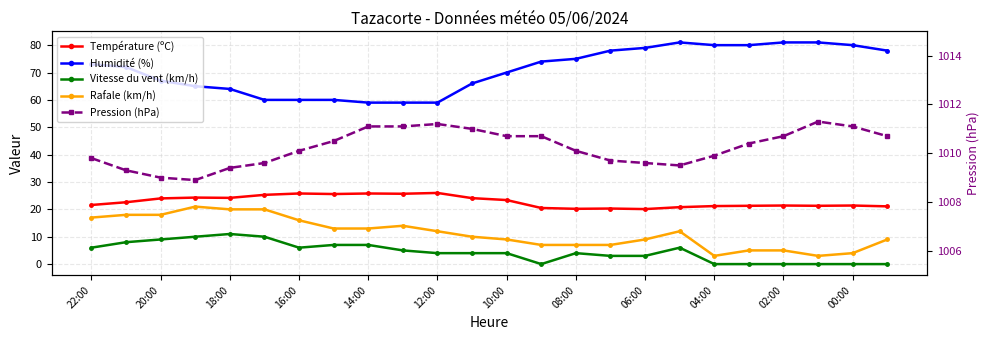

At 22:00, list the series in order from smallest to largest.

Vitesse du vent (km/h), Rafale (km/h), Température (ºC), Humidité (%), Pression (hPa)